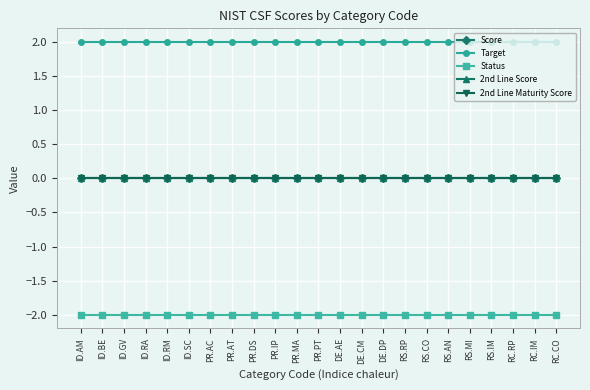

At which label is Score closest to 0?

ID.AM